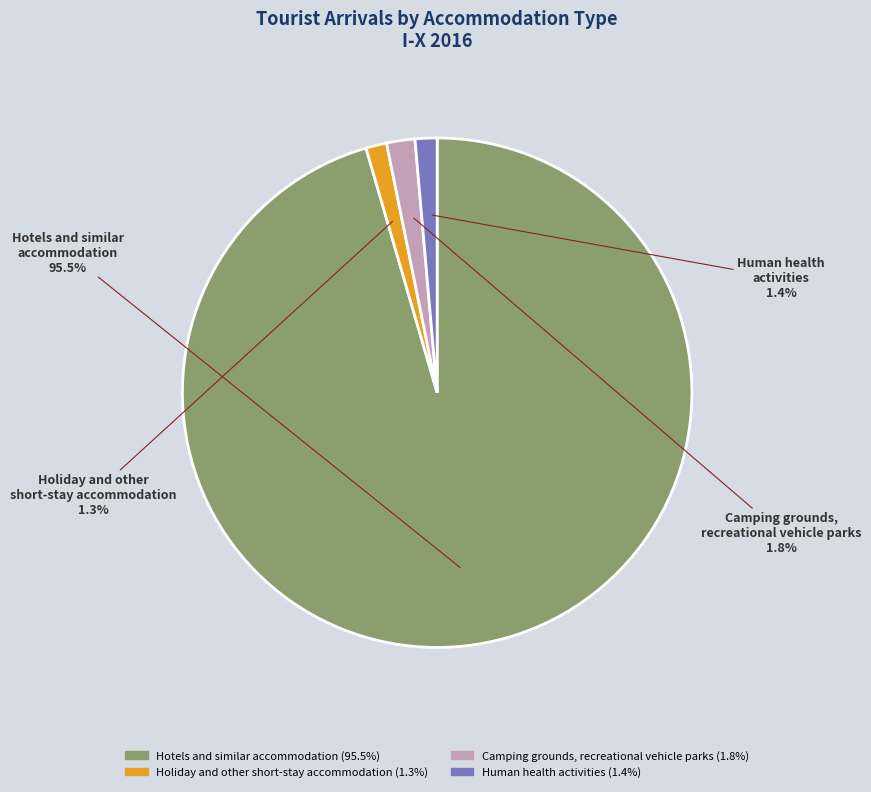

Between Human health activities and Hotels and similar accommodation, which is larger?

Hotels and similar accommodation